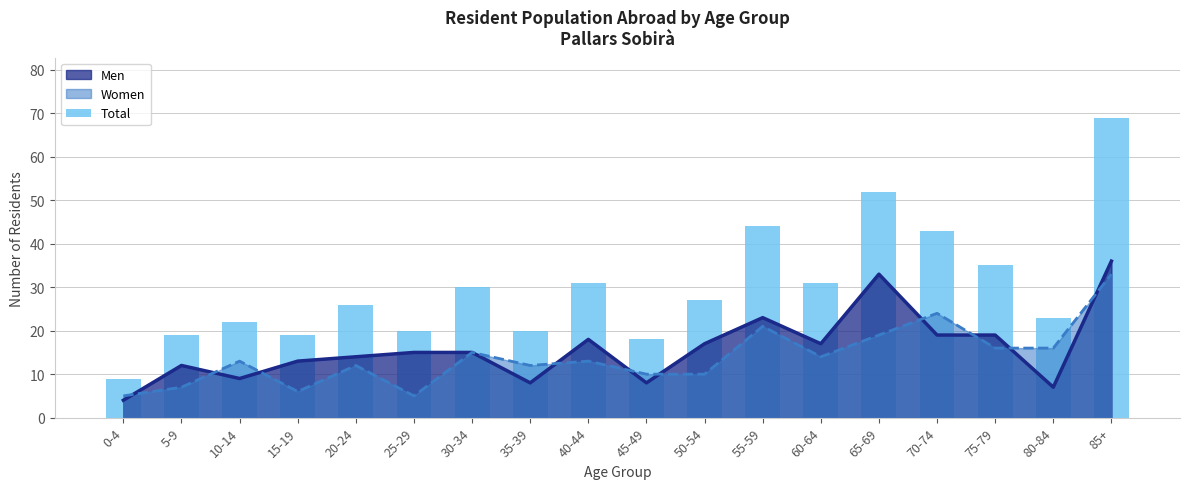

What is the average value?

30